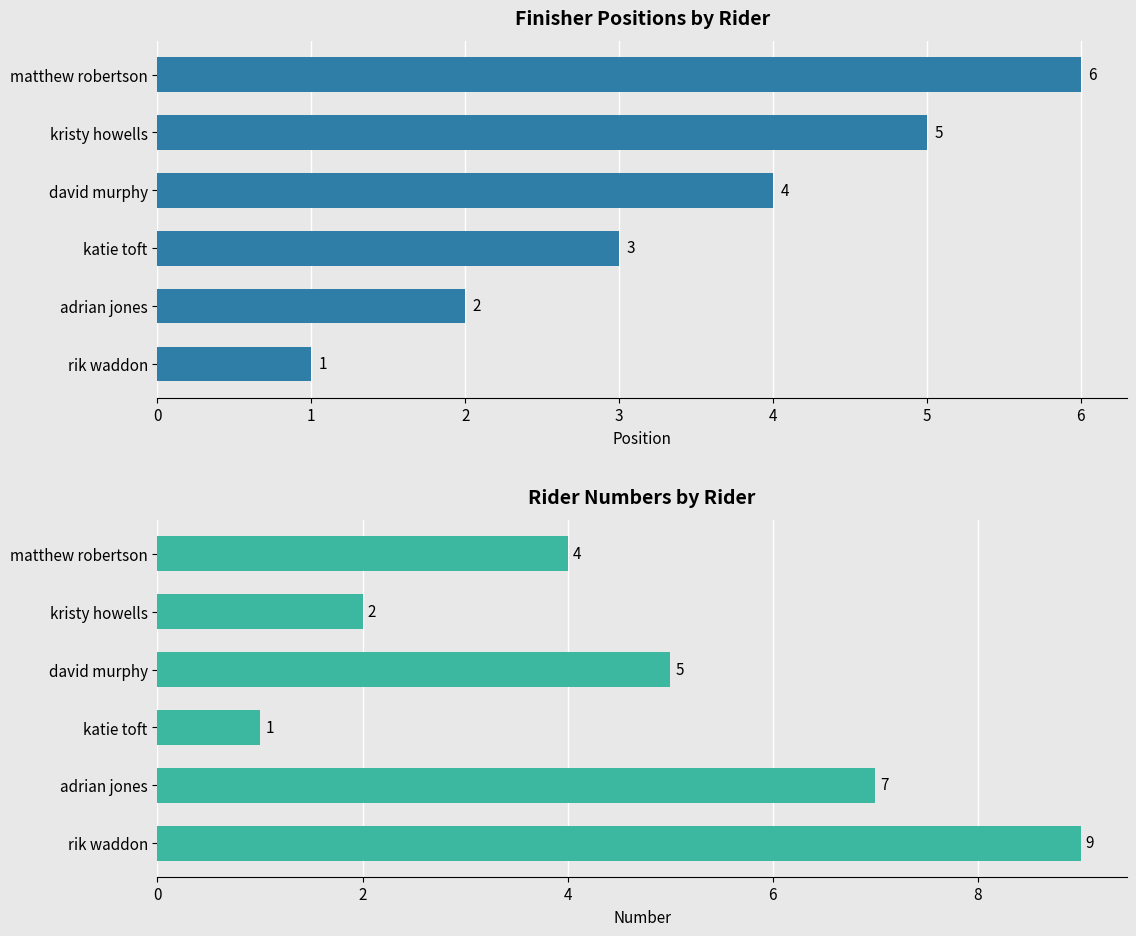

What is the value of the number bar at the 3rd from the left?

1